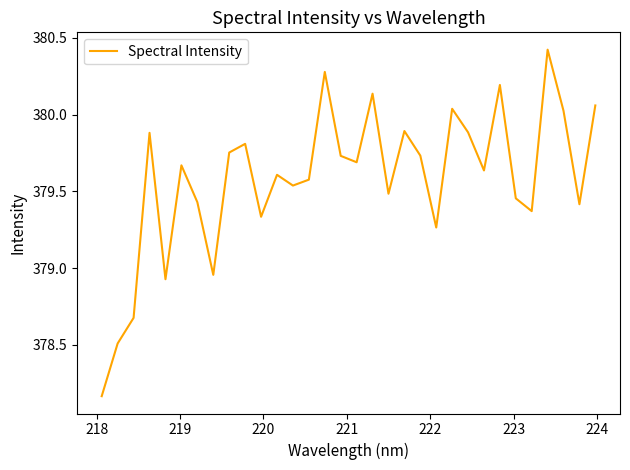

What is the greatest value displayed?

380.4